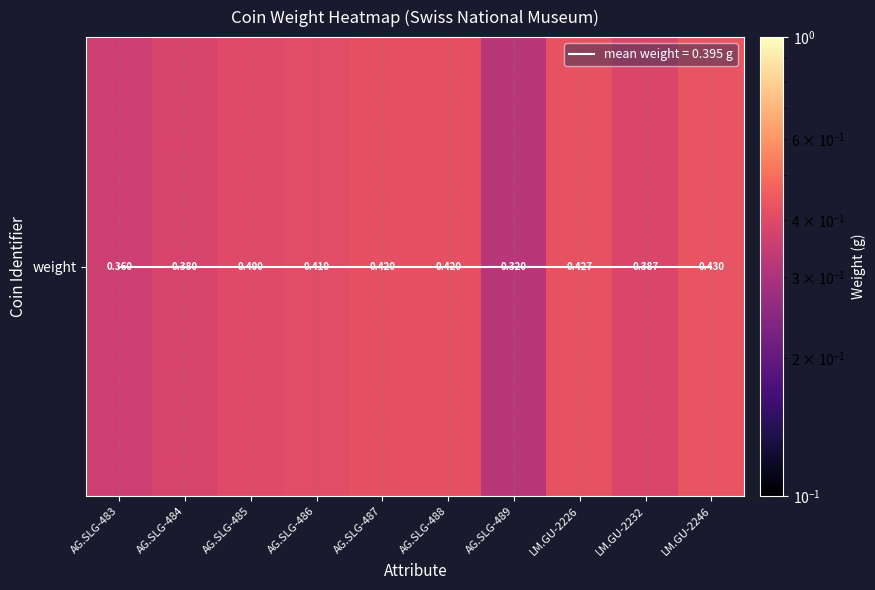

Reading left to right, list all the values displayed in this chart.

AG.SLG-483=0.4	AG.SLG-484=0.4	AG.SLG-485=0.4	AG.SLG-486=0.4	AG.SLG-487=0.4	AG.SLG-488=0.4	AG.SLG-489=0.3	LM.GU-2226=0.4	LM.GU-2232=0.4	LM.GU-2246=0.4